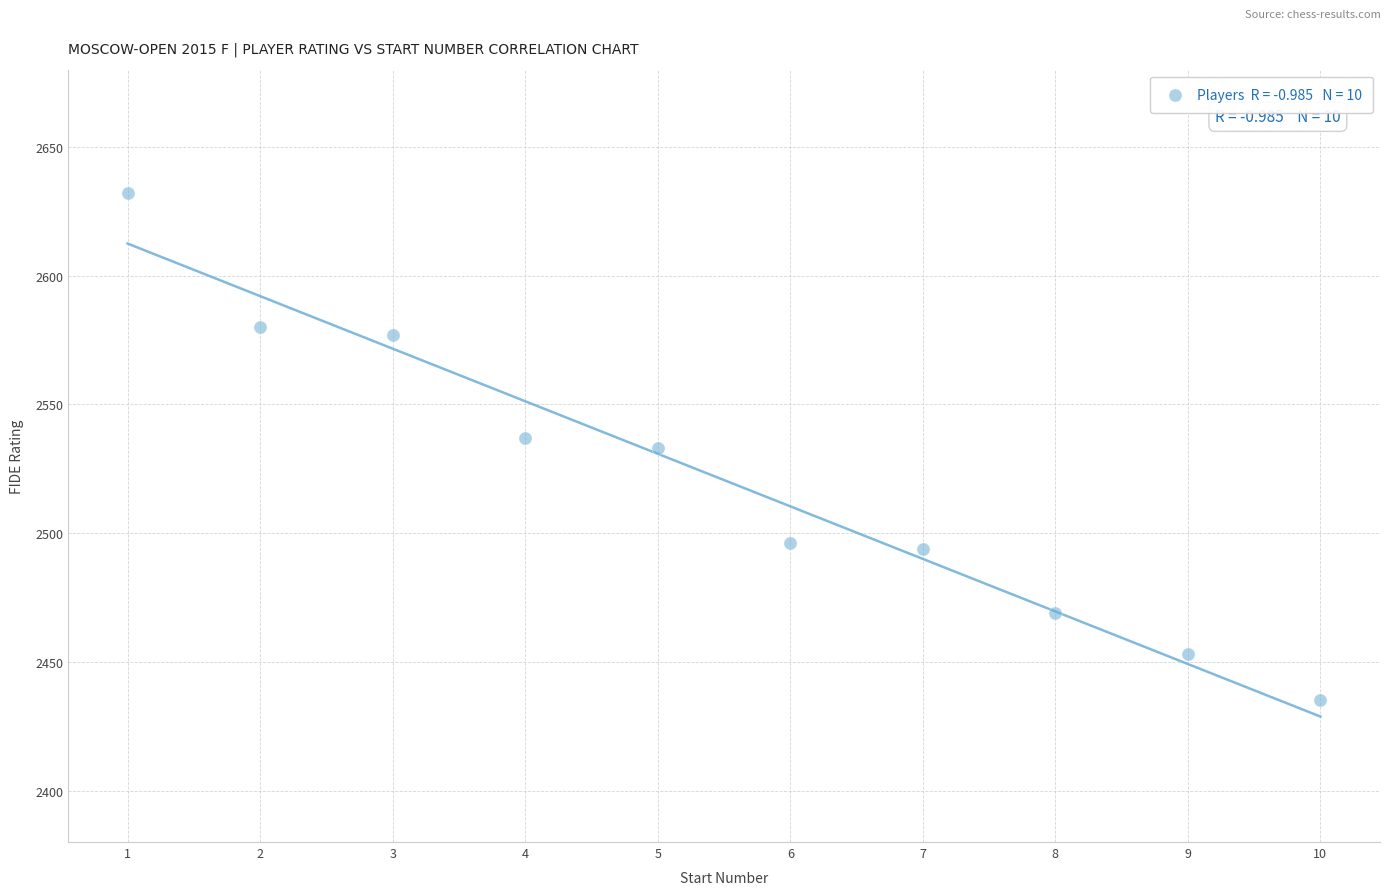

What is the average X value?

6